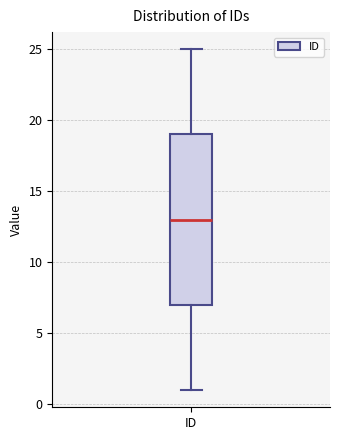

Transcribe this box plot: give where the median line is, the range the box spans, and where the two whiskers end, as read against the y-axis. The values are not printed on the chart, so give them approximately, as read against the axis.

median 13, box 7 to 19, whiskers 1 to 25